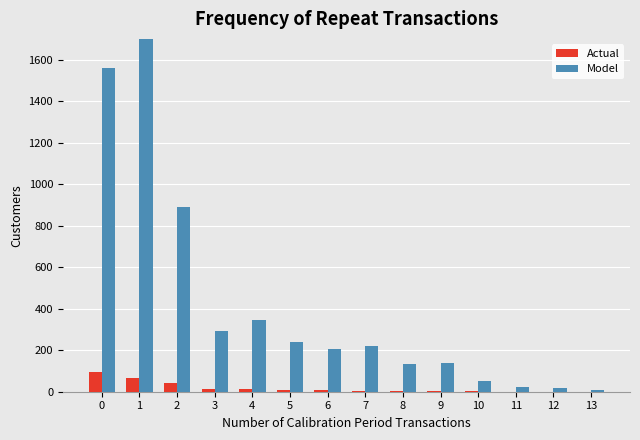

What is the lowest value of the Model series?

10.2